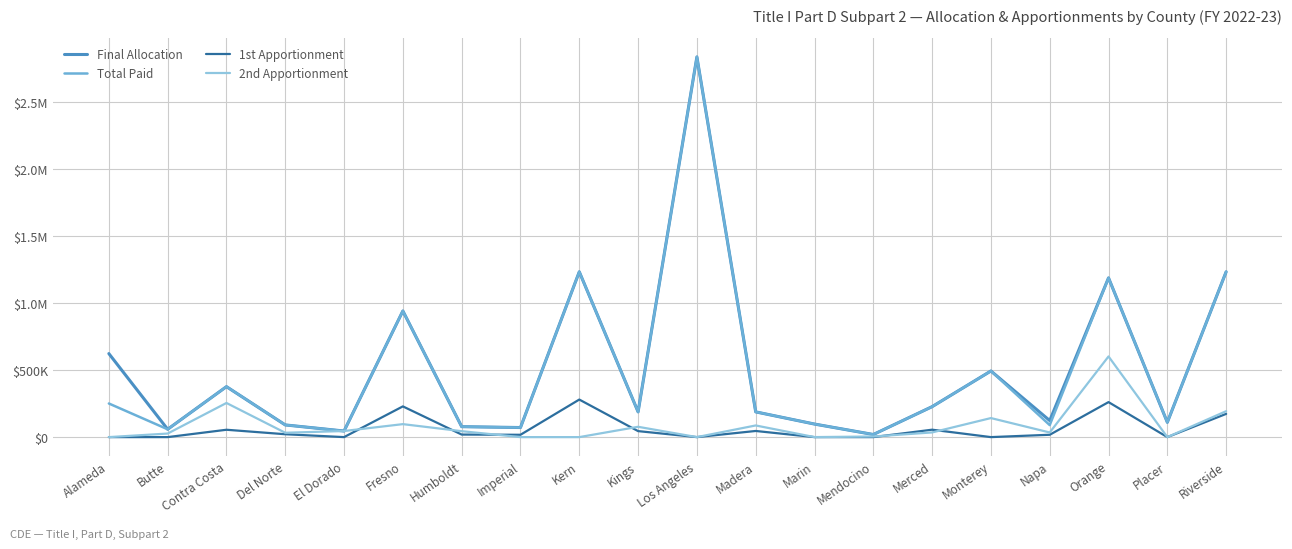

What are all the series names shown in the legend?

Final Allocation, Total Paid, 1st Apportionment, 2nd Apportionment